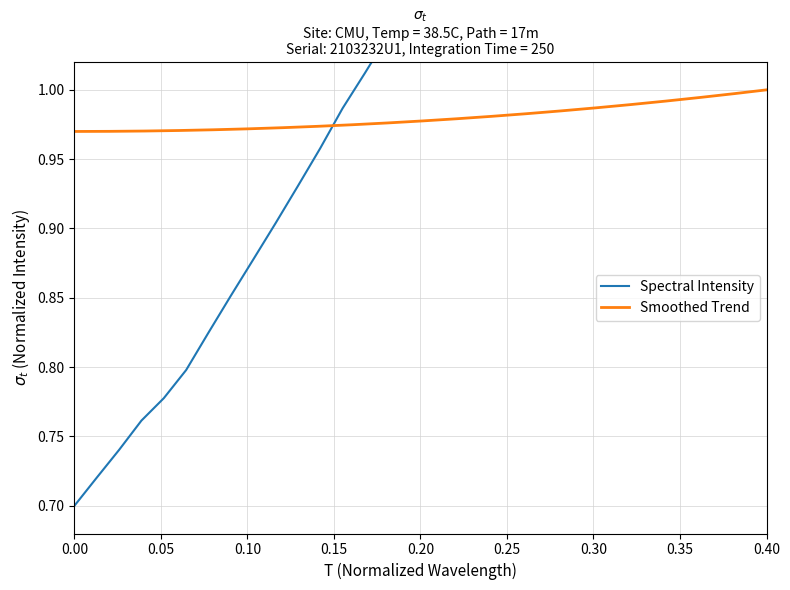

The value at 0.05 is 1.3. True or false?

False